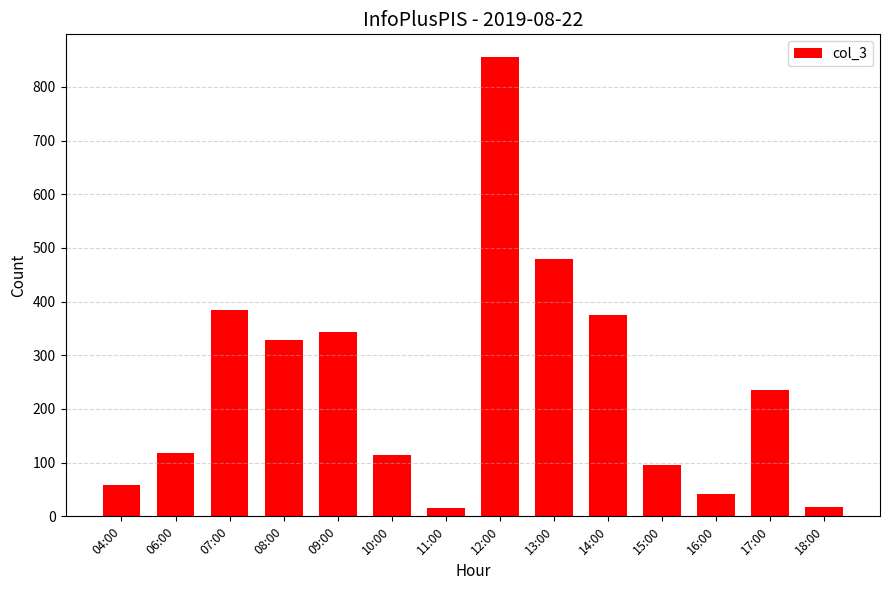

At which label does the data first exceed 235?

07:00